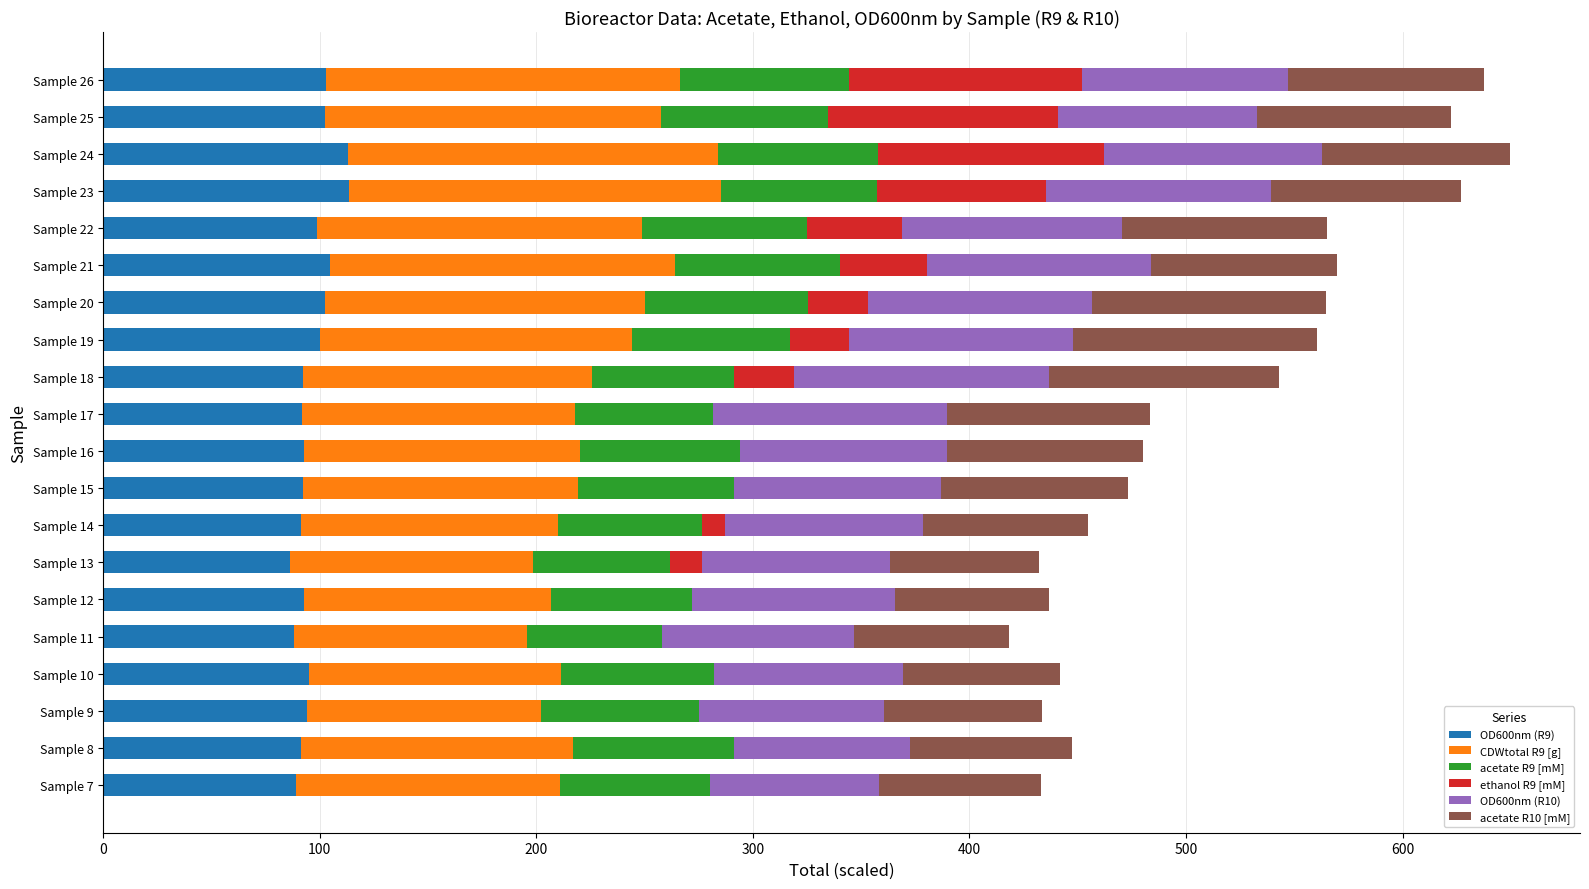

What is the maximum value for OD600nm (R9)?

113.5